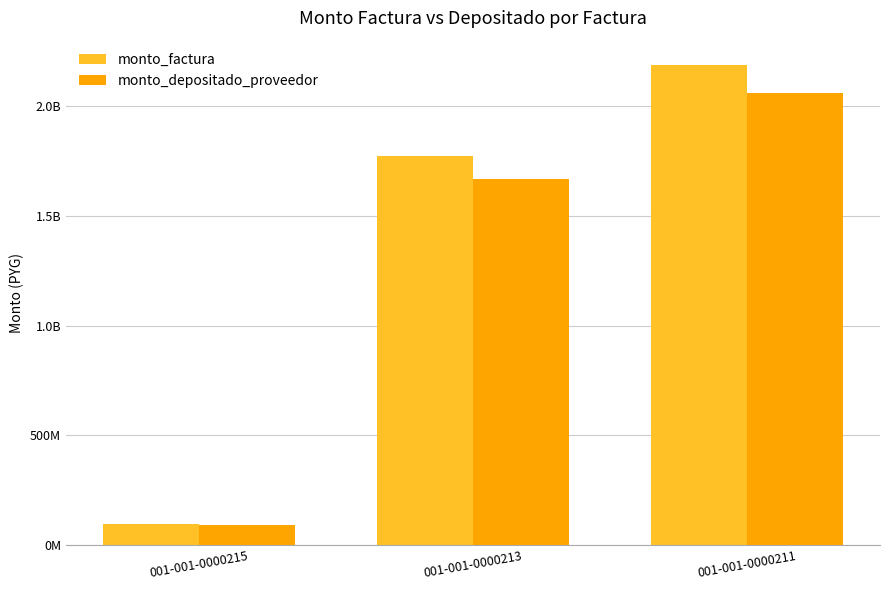

Are the bars grouped side by side (vs. stacked)?

Yes